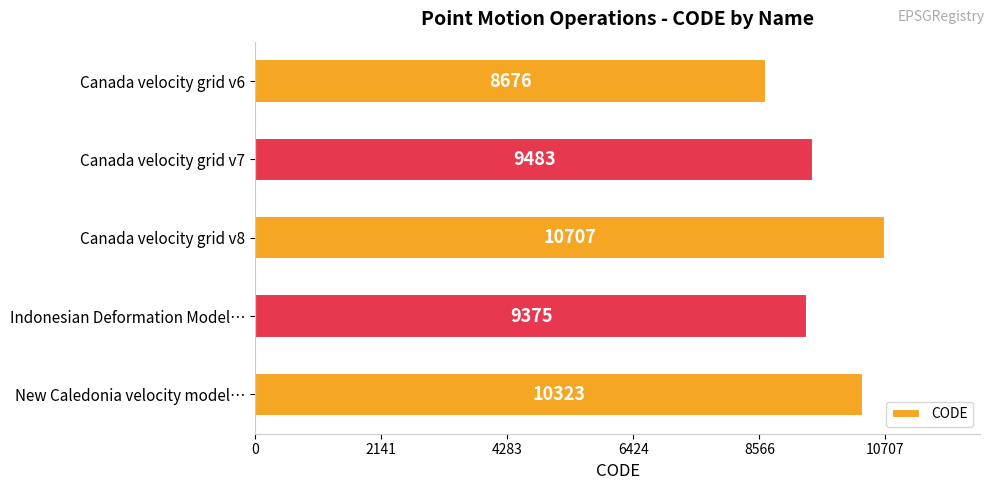

The chart shows a value of 9375 at Indonesian Deformation Model…. True or false?

True